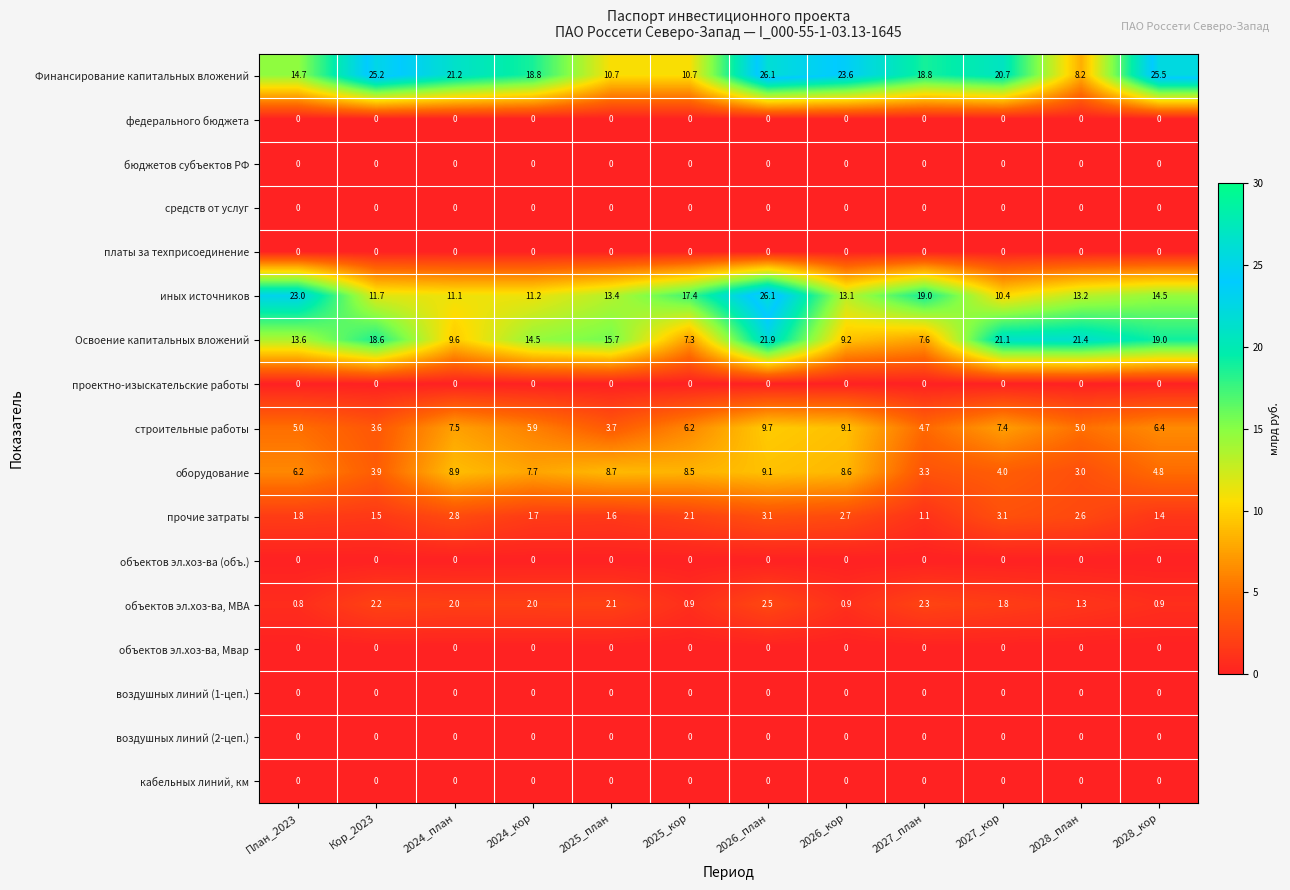

How many series are shown in this chart?

17